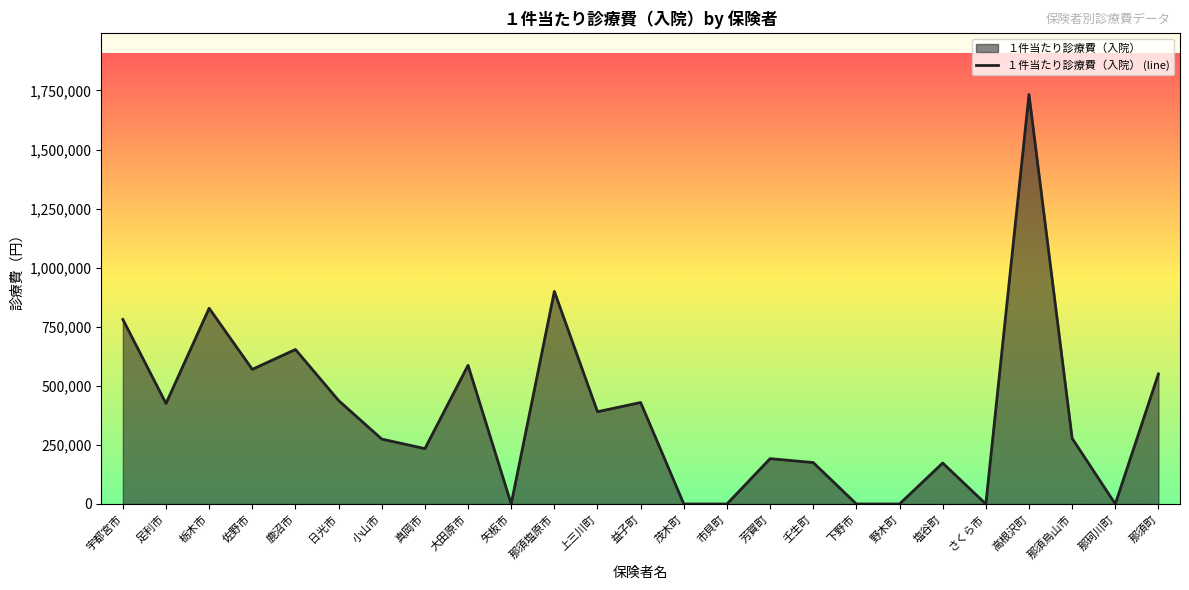

Between 益子町 and 芳賀町, which is larger?

益子町